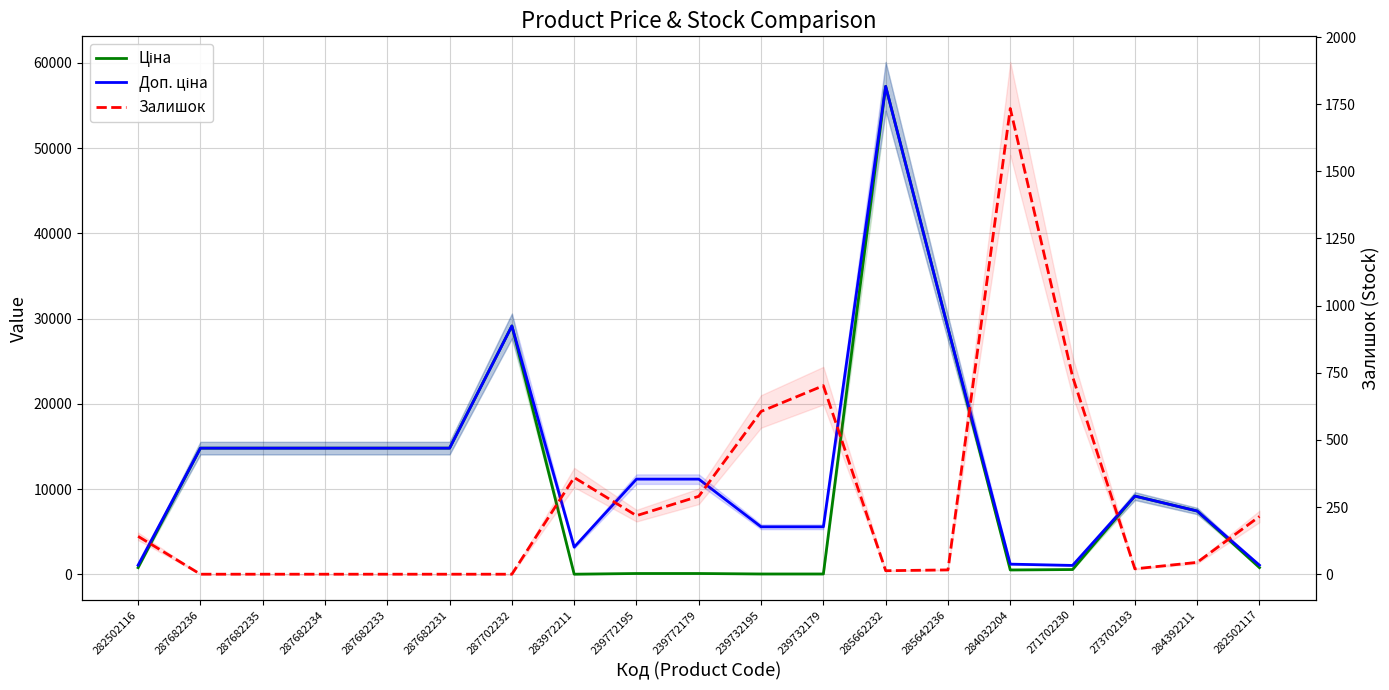

Rank the series by their average value, from highest to lowest.

Доп. ціна, Ціна, Залишок